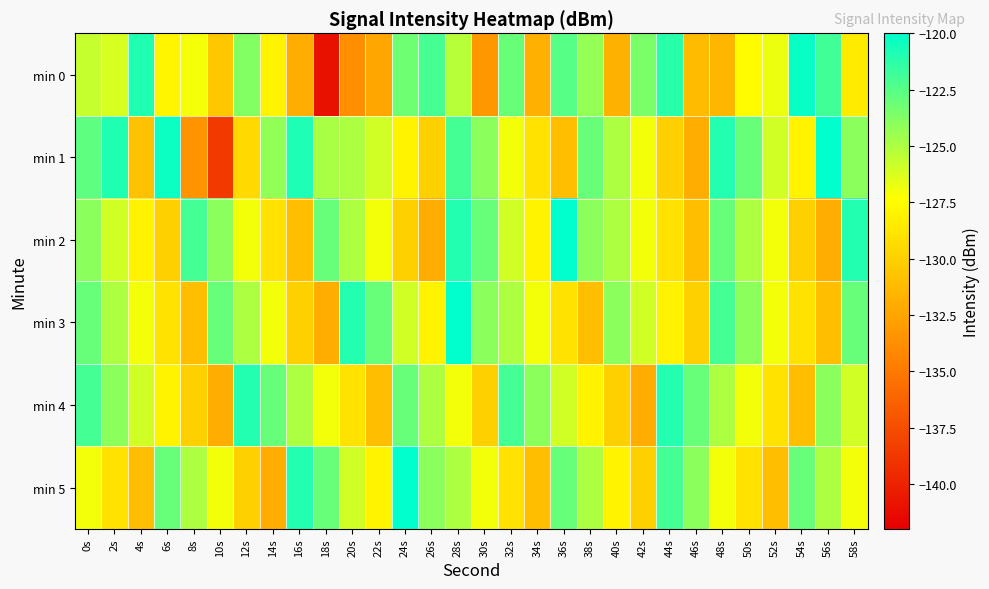

Which series has the widest spread of values?

min 0